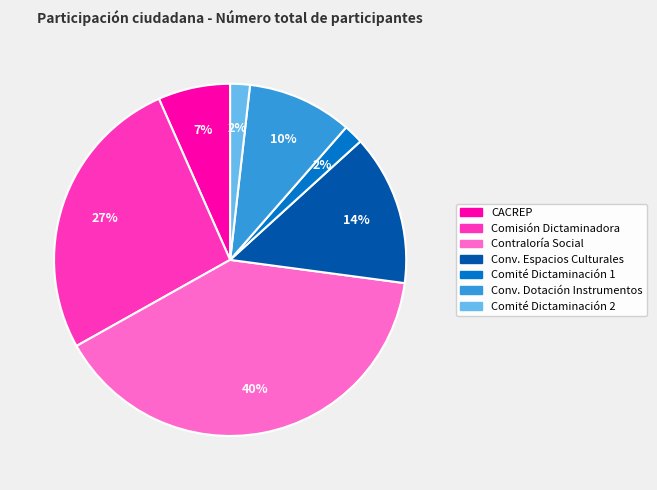

To the nearest percent, what portion does Conv. Espacios Culturales represent?

14%